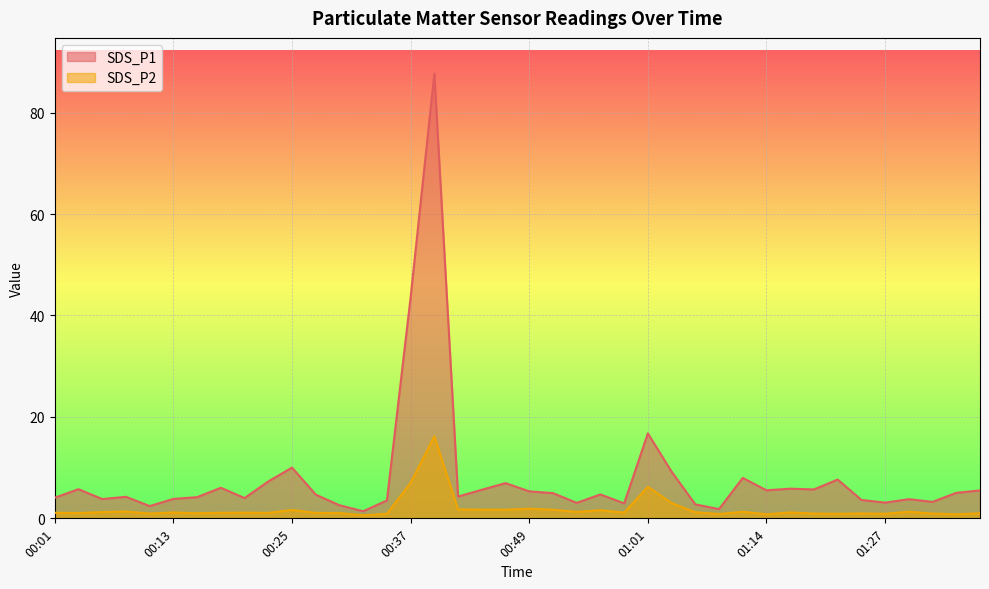

How many lines are shown in the chart?

2